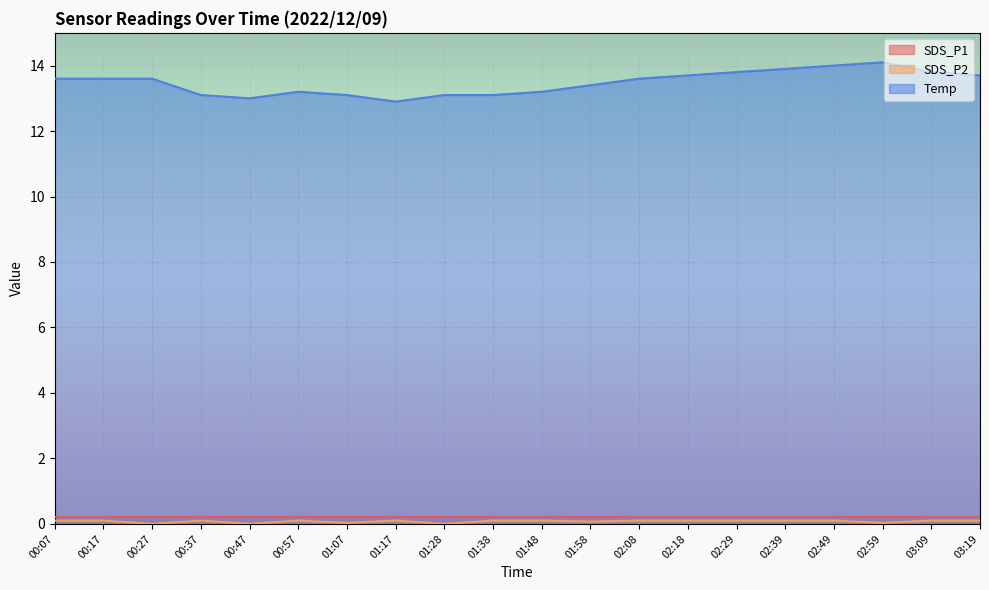

At how many categories does at least one series exceed 7?

20